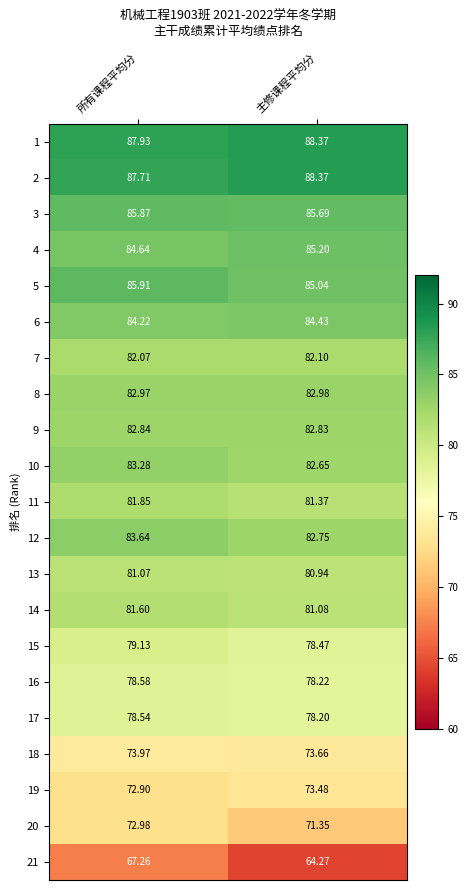

Is the value of 9 at 所有课程平均分 greater than the value of 7 at 所有课程平均分?

Yes